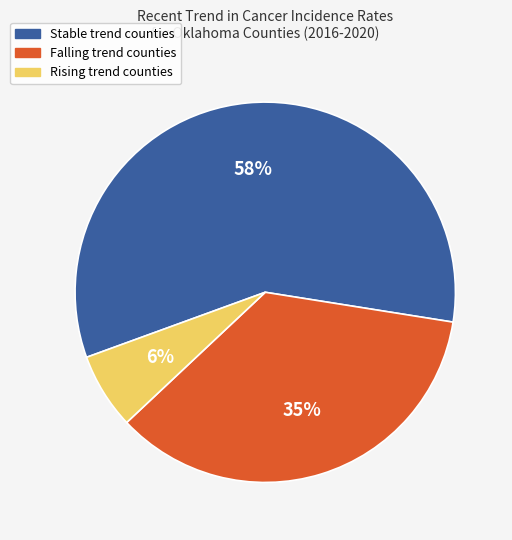

Is there a majority slice in this chart?

Yes